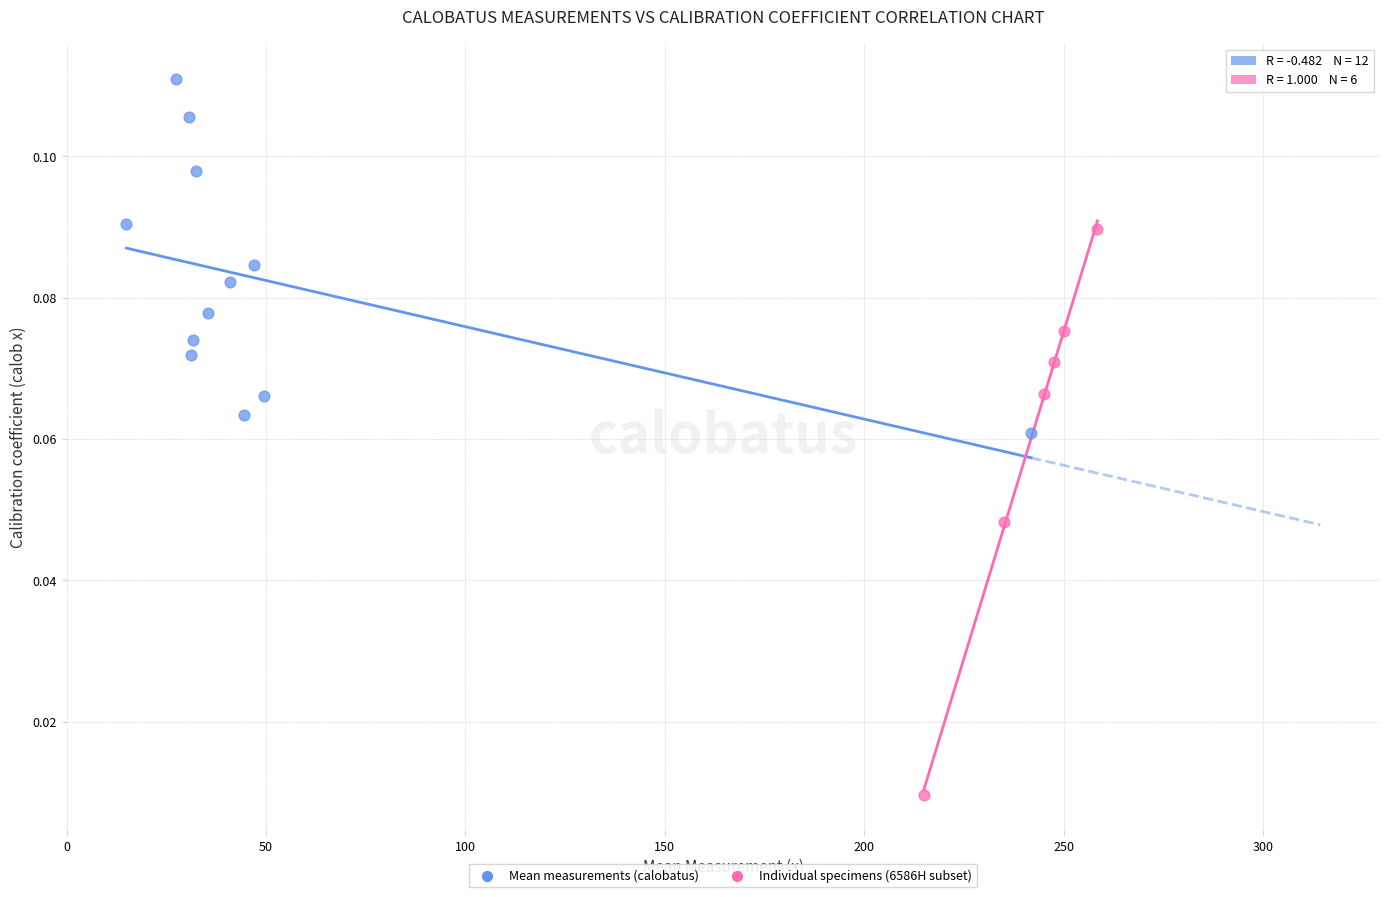

Which series has the largest Y range (max minus min)?

Individual specimens (6586H subset)